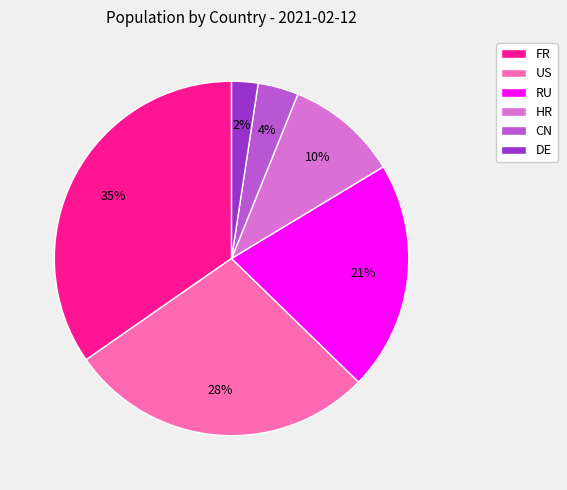

To the nearest percent, what is the combined percentage of HR and FR?

45%